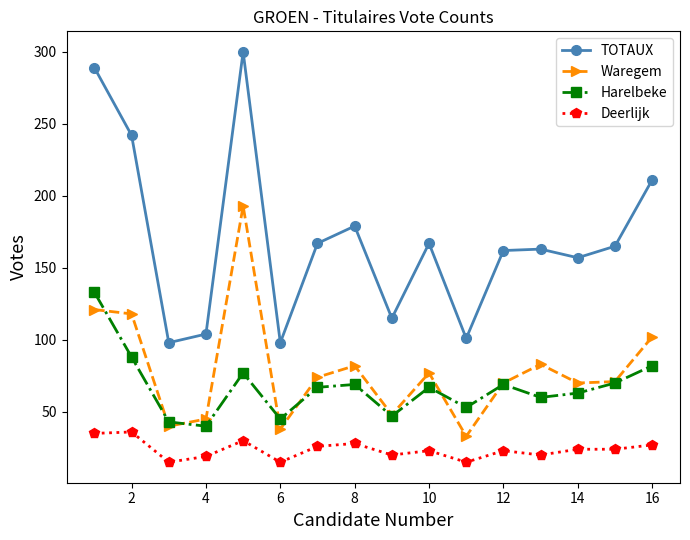

True or false: Harelbeke and TOTAUX intersect in this chart.

False